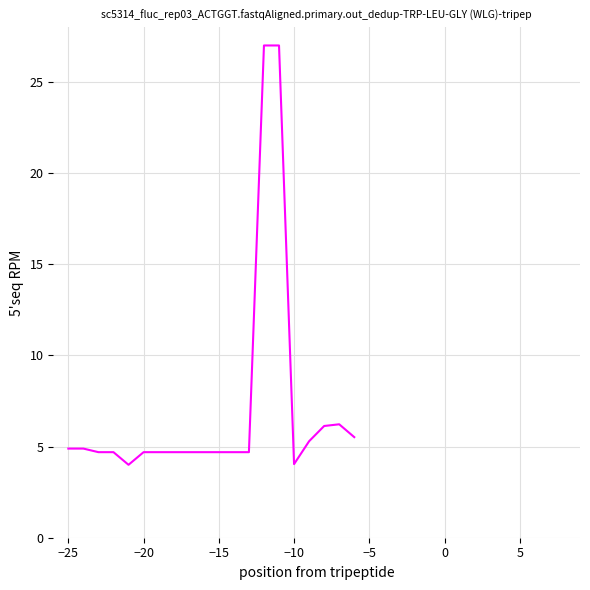

Is this an area chart (filled region under the line)?

No